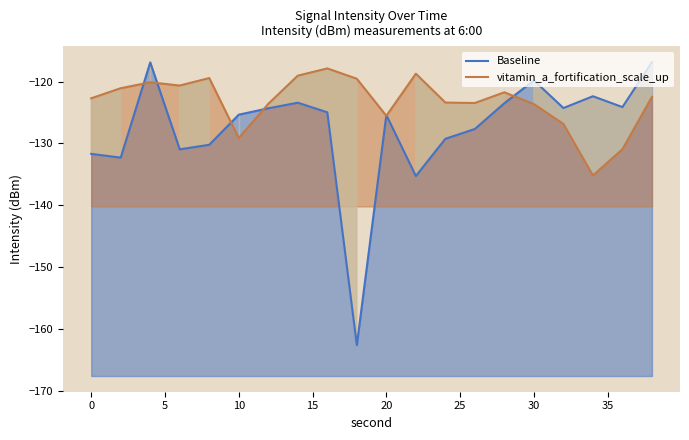

What is the maximum value for vitamin_a_fortification_scale_up?

-117.9